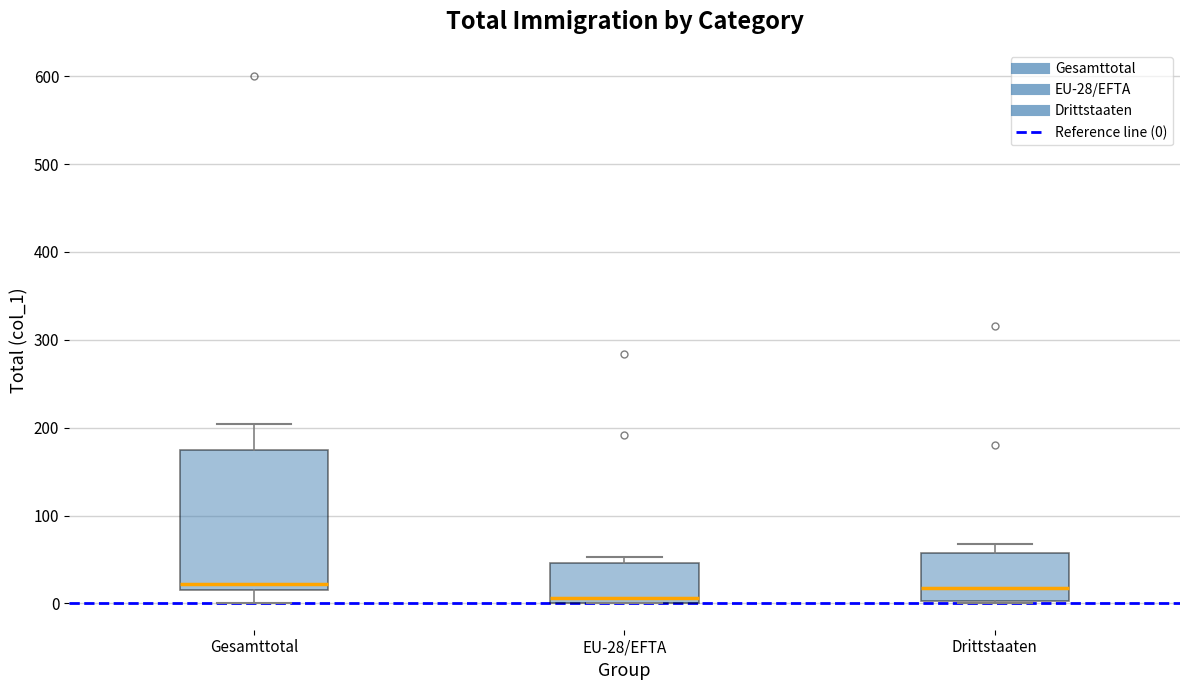

Reading left to right, transcribe this box plot: for each box, give where its median line is, the range the box spans, and where its two whiskers end, as read against the y-axis. The values are not printed on the chart, so give them approximately, as read against the axis.

Gesamttotal: median 20 (just above the box's lower edge), box 20 to 170, whiskers 0 to 200
EU-28/EFTA: median 10, box 0 to 50, whiskers 0 to 50 (just above the box's upper edge)
Drittstaaten: median 20, box 0 to 60, whiskers 0 to 70